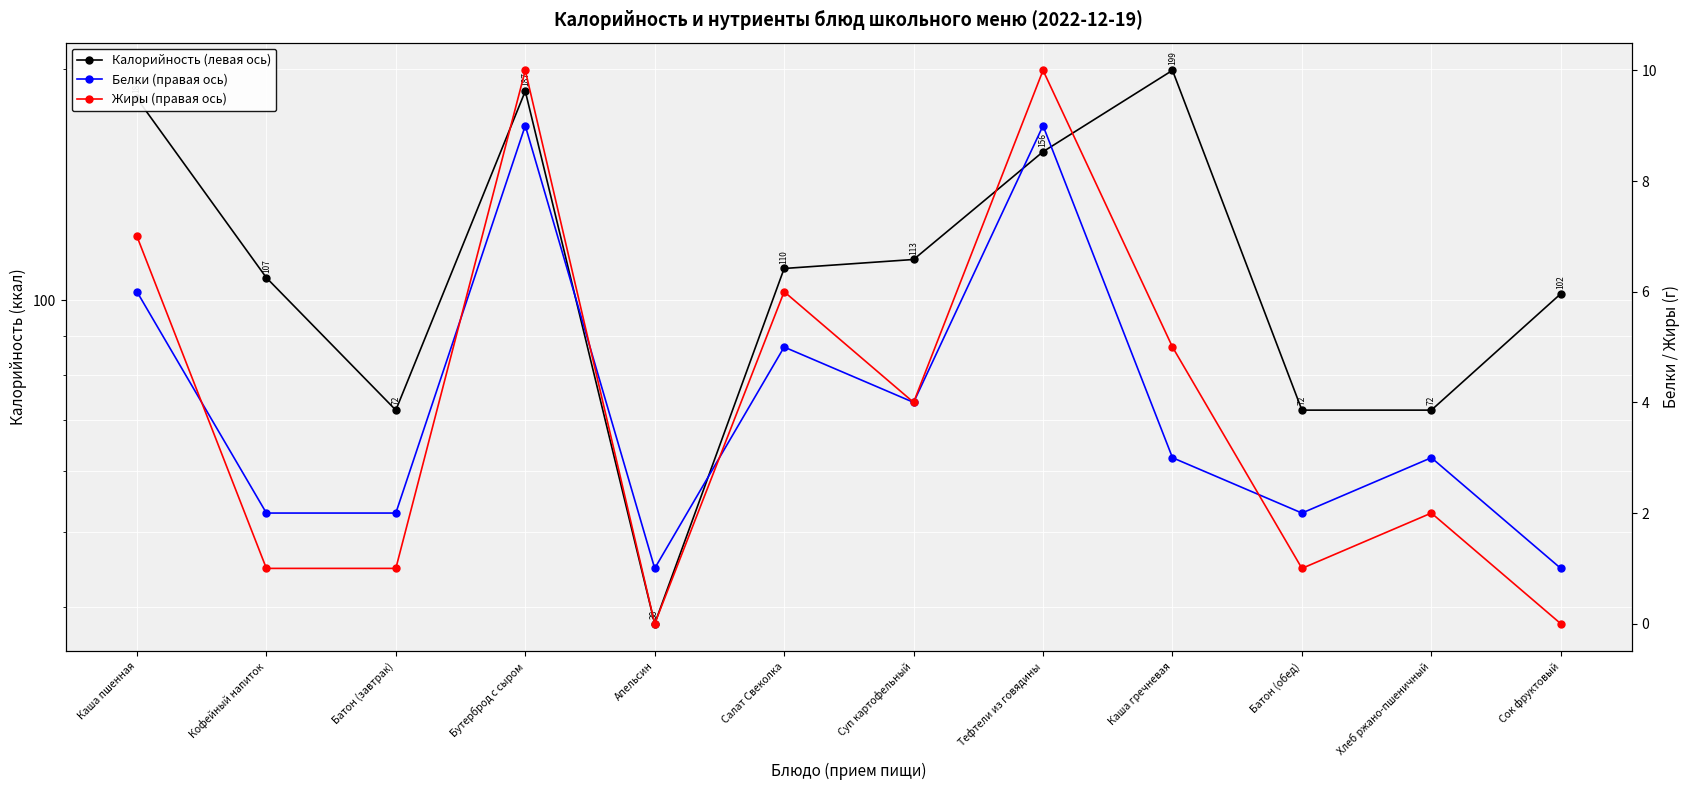

True or false: Калорийность (левая ось) and Белки (правая ось) intersect in this chart.

False